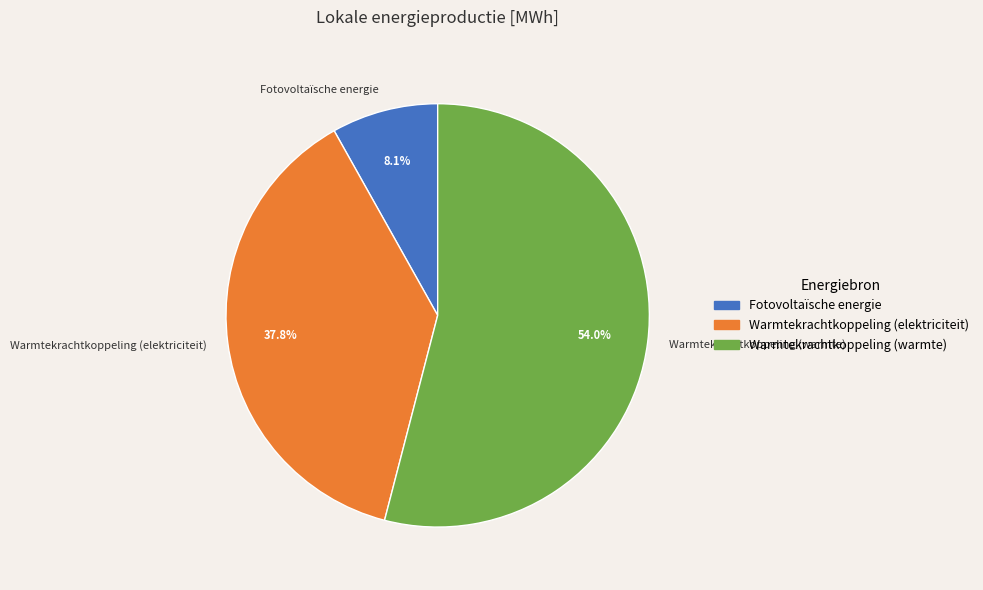

To the nearest percent, what percentage of the pie is Warmtekrachtkoppeling (elektriciteit)?

38%